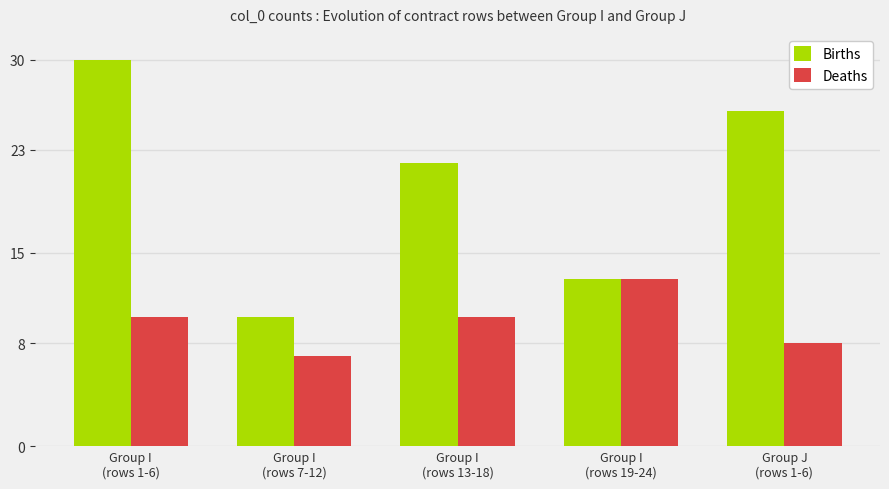

At how many categories does at least one series exceed 11?

4